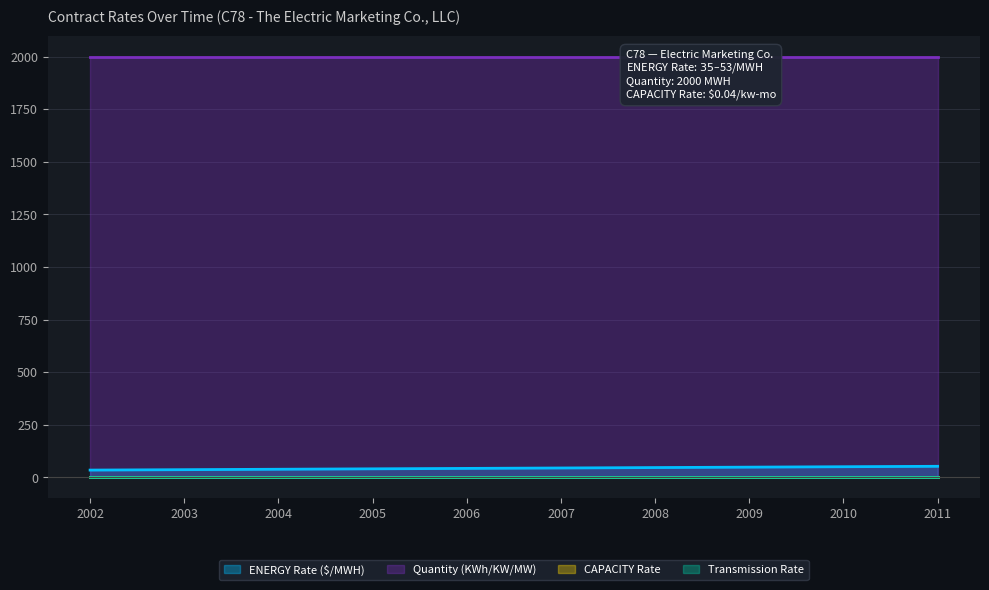

Rank the series at 20030101 from lowest to highest value.

CAPACITY Rate, Transmission Rate, ENERGY Rate ($/MWH), Quantity (KWh/KW/MW)